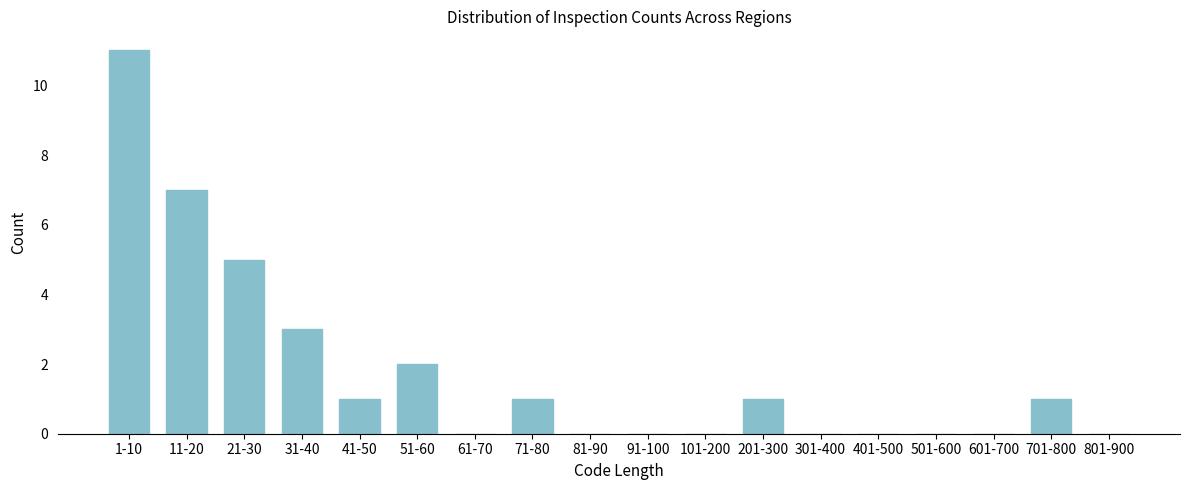

Approximately how many times larger is the value at 41-50 compared to 51-60?

0.5